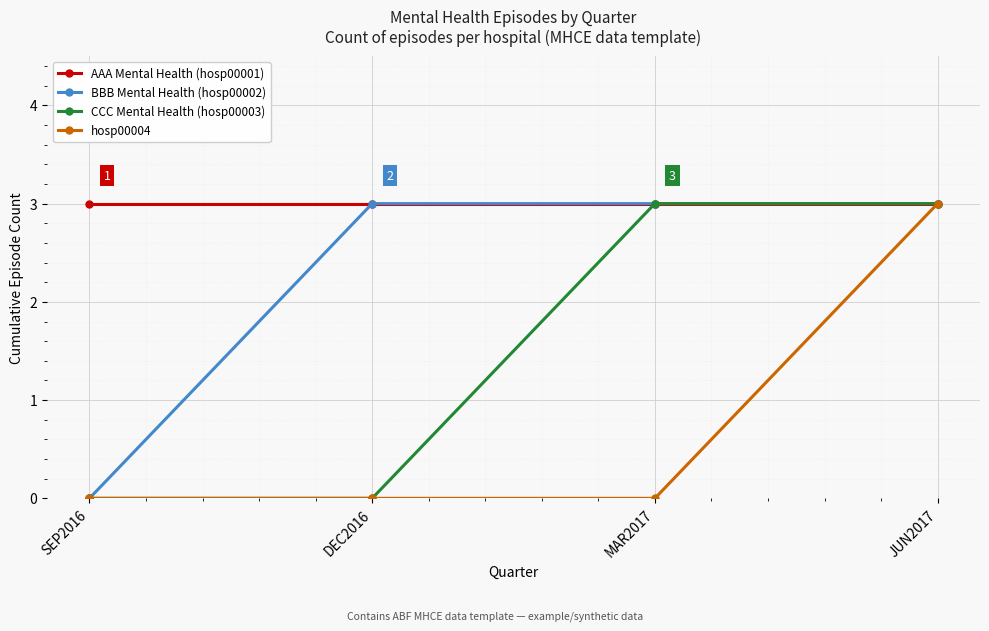

True or false: CCC Mental Health (hosp00003) has more than 1 points higher than both neighbors.

False